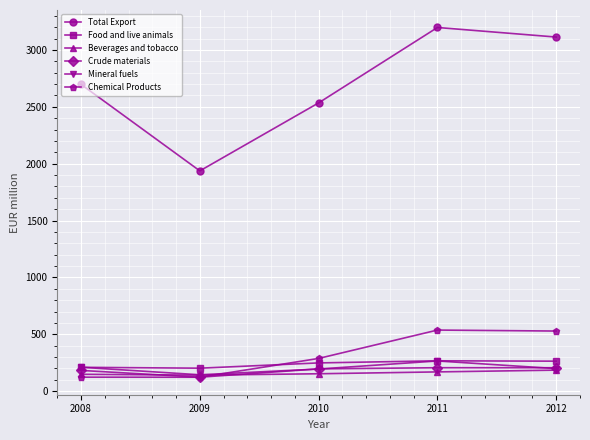

True or false: Total Export and Mineral fuels cross at least once.

False